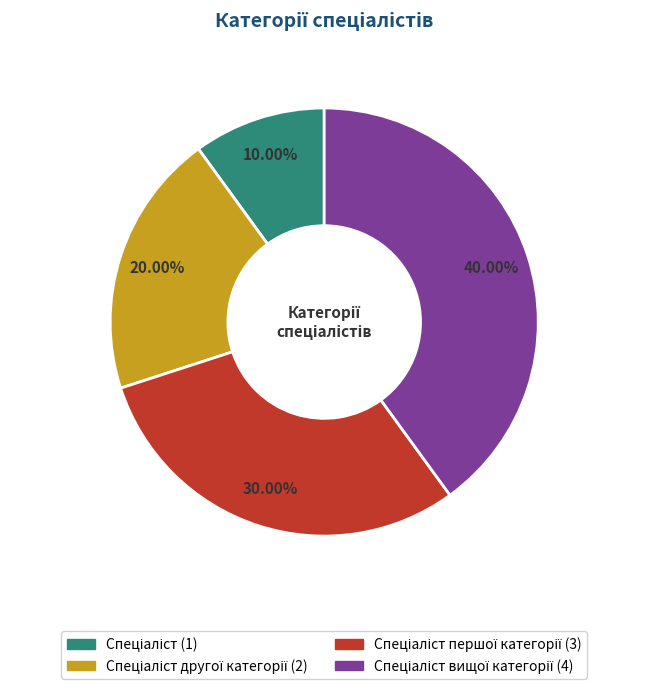

Does any single category account for the majority?

No